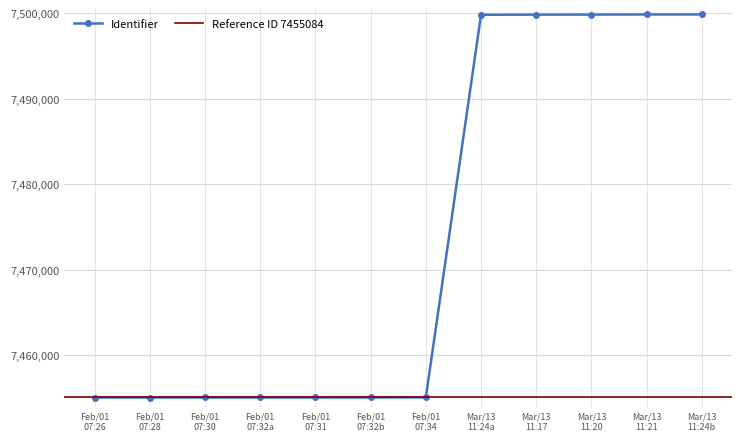

What is the greatest value displayed?

7499869